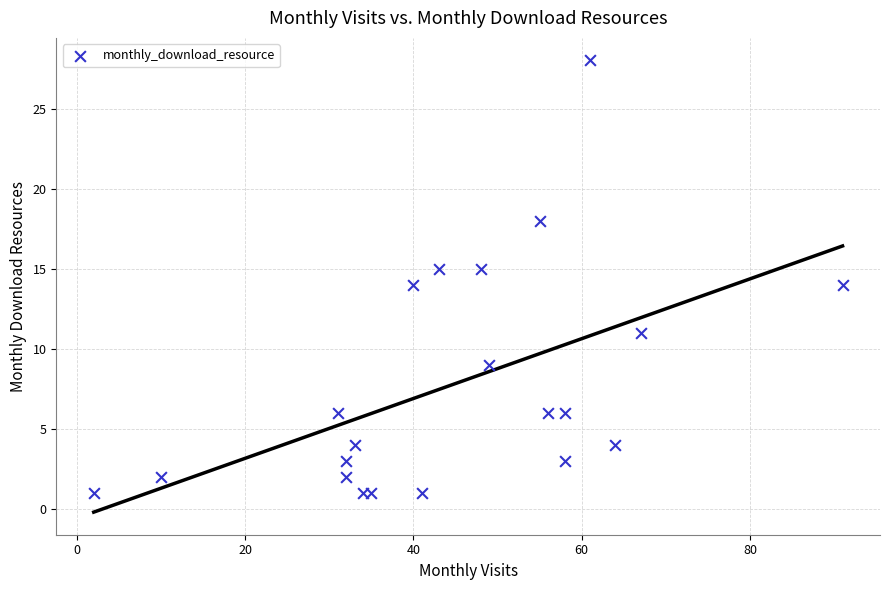

What is the range of Y values (max minus min)?

27